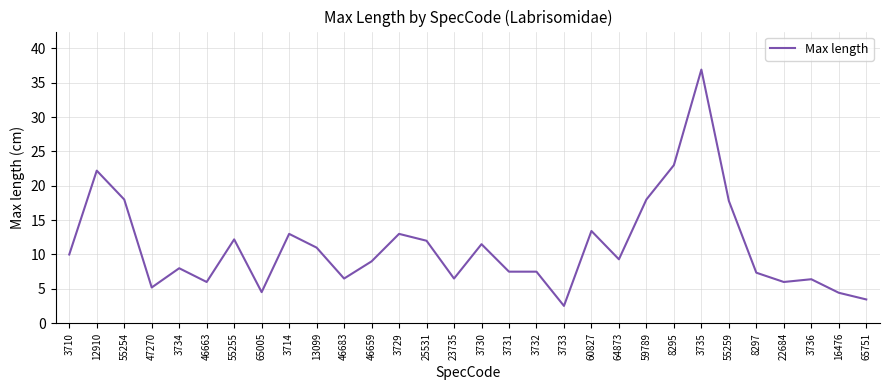

What is the approximate value at 46659?

9.0